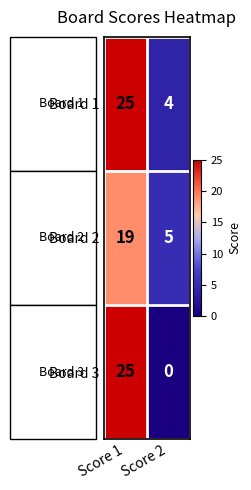

How many distinct data groups are displayed?

3